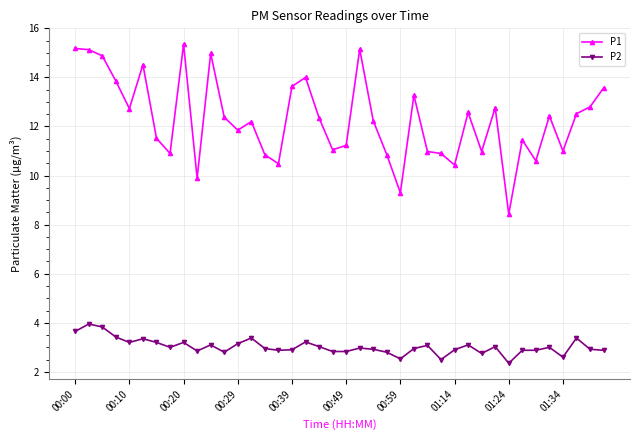

What is the average value of the P1 series?

12.3